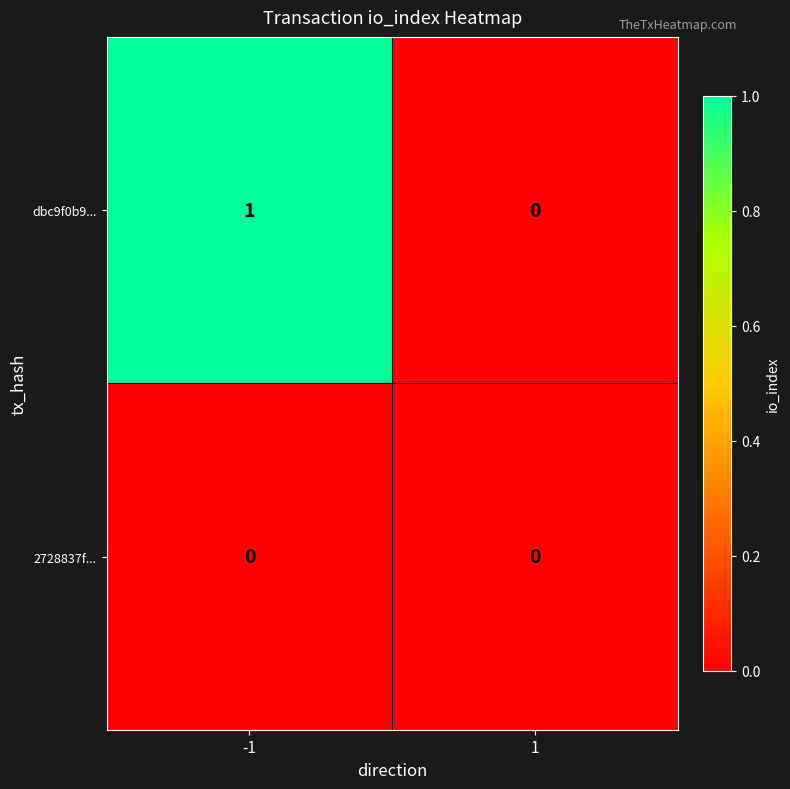

List the labels in order of dbc9f0b9... value, smallest first.

1, -1